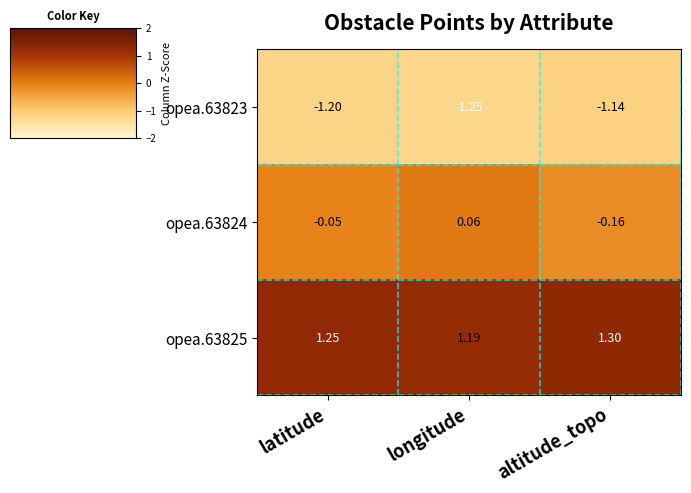

How many distinct data groups are displayed?

3